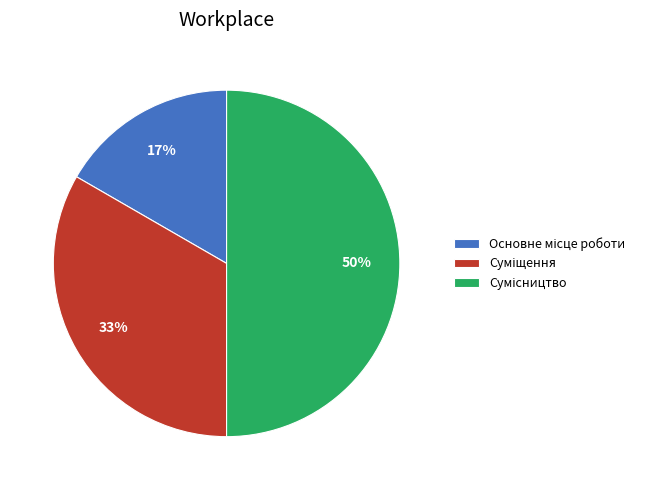

To the nearest percent, what is the average slice percentage?

33%